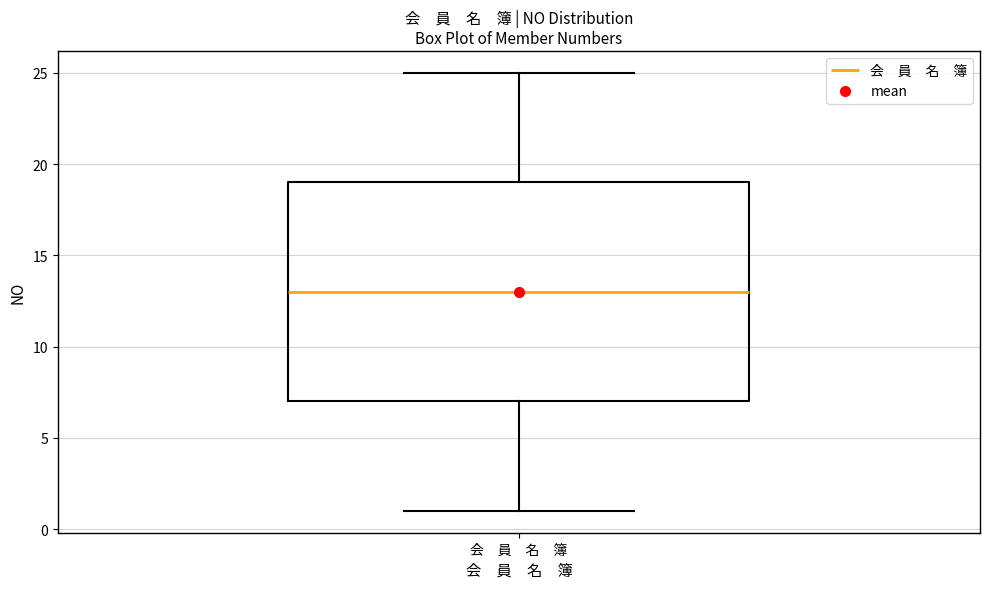

Transcribe this box plot: give where the median line is, the range the box spans, and where the two whiskers end, as read against the y-axis. The values are not printed on the chart, so give them approximately, as read against the axis.

median 13, box 7 to 19, whiskers 1 to 25